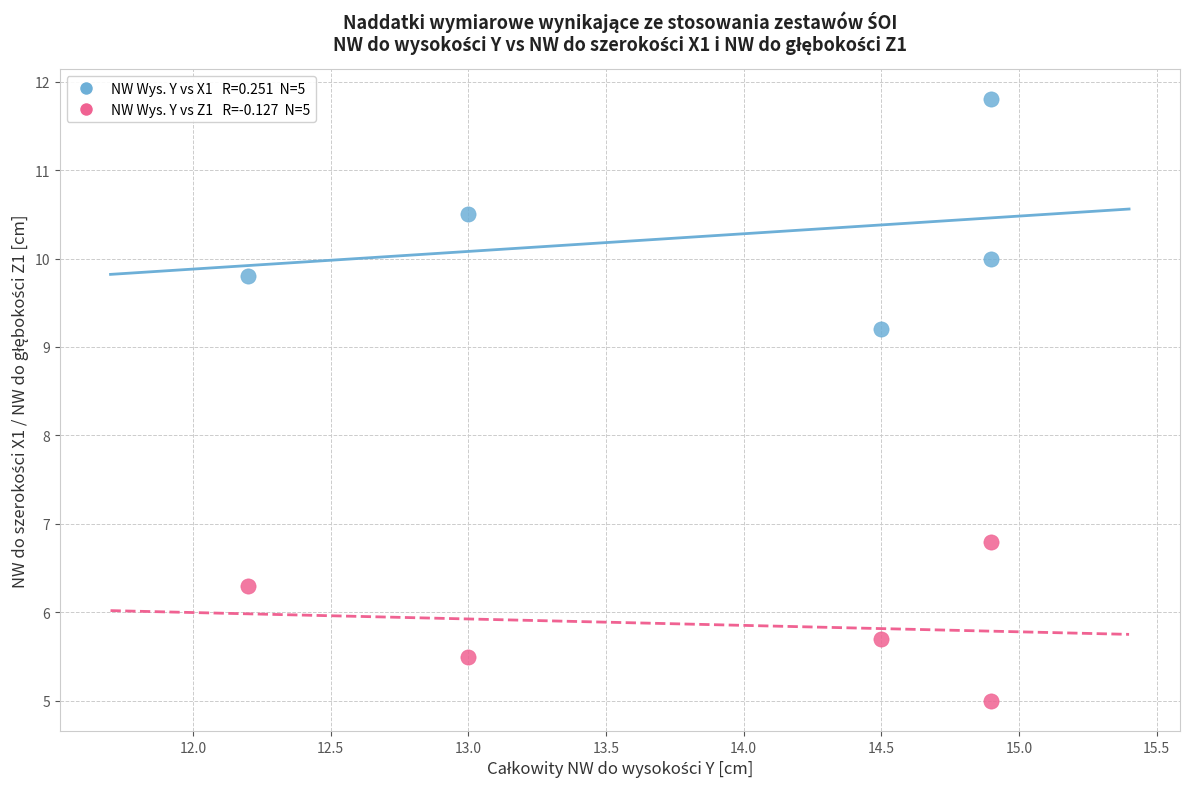

Across all data points, what is the range of X values (max minus min)?

2.7